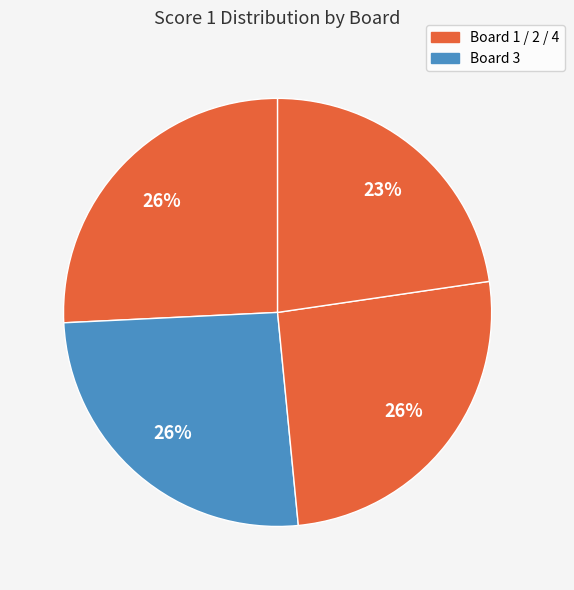

How many slices are in this pie chart?

4